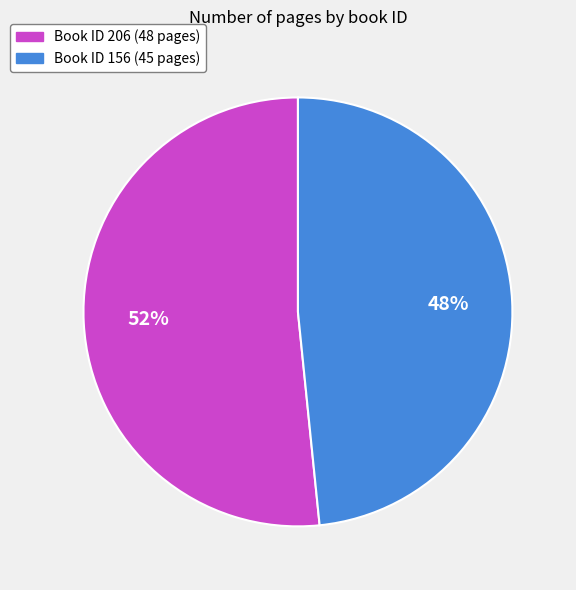

Count the number of slices in the pie.

2